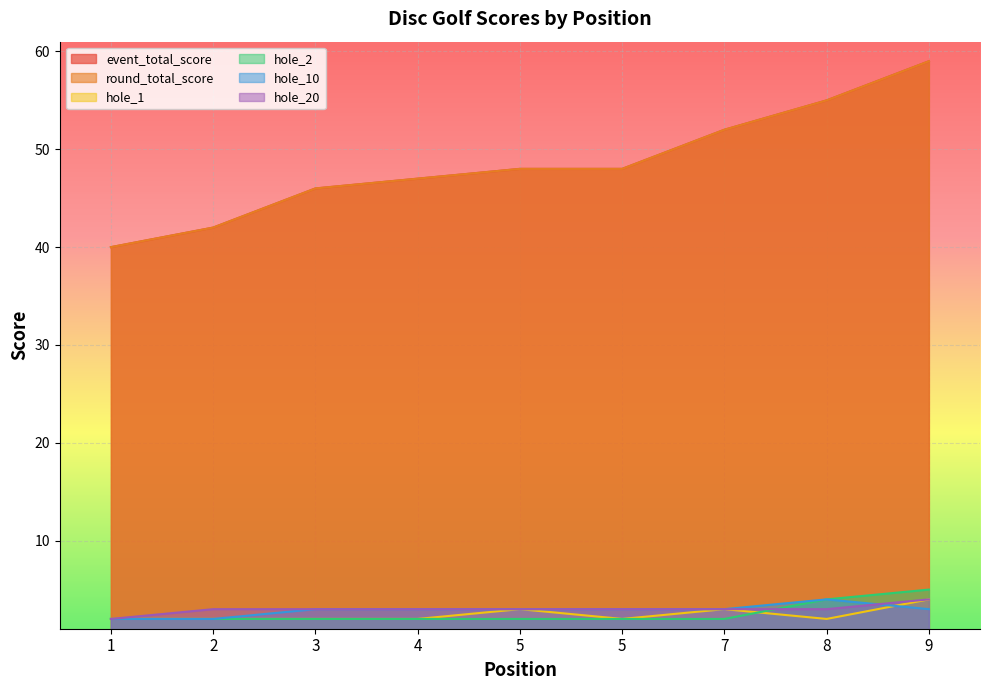

True or false: event_total_score has more than 0 interior local peaks.

False